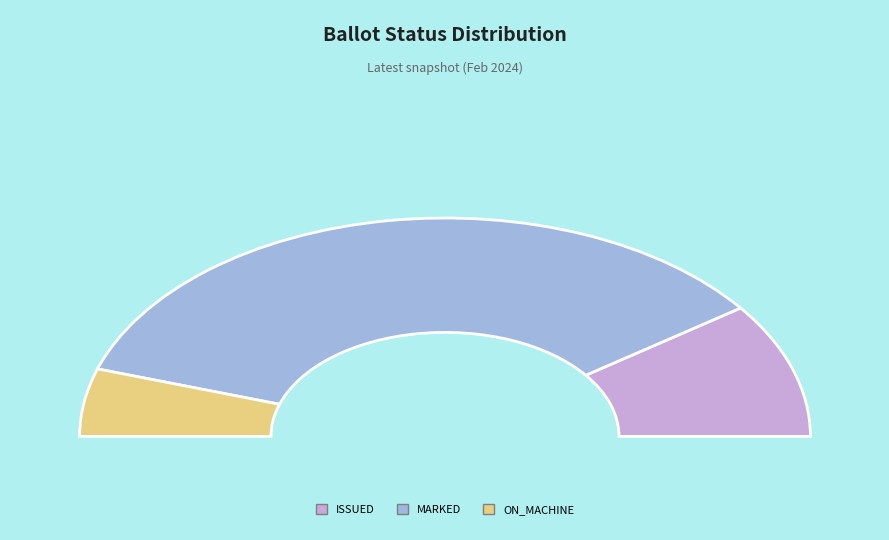

Which category has the biggest portion of the pie?

MARKED